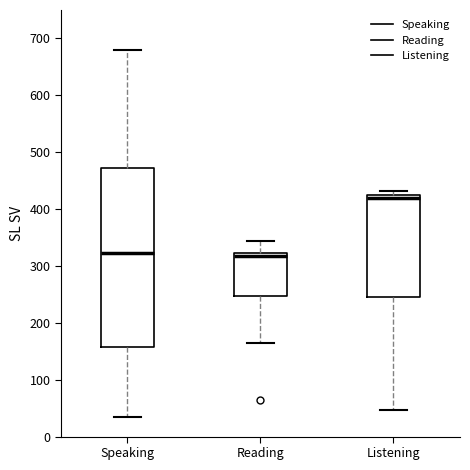

Where is the lower edge of the box for Reading on the y-axis? The values are not printed on the chart, so give them approximately, as read against the axis.

250